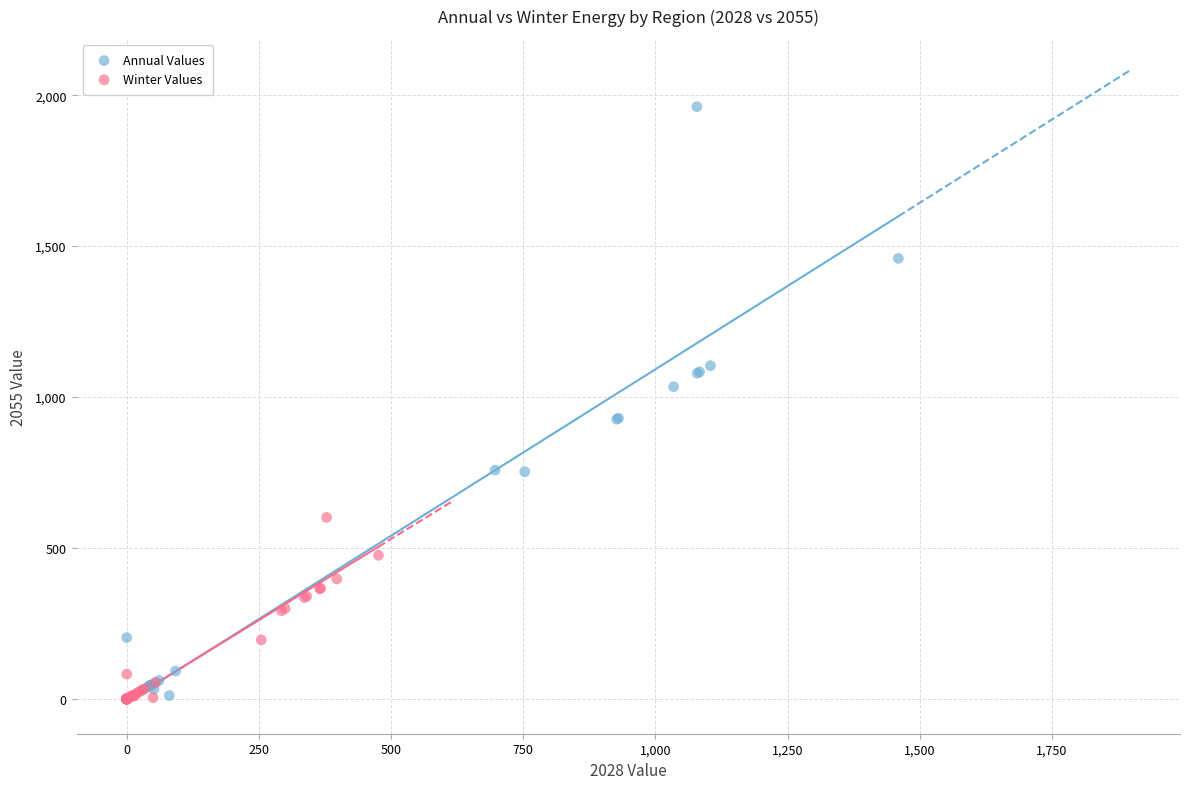

Which series contains the highest Y value?

Annual Values